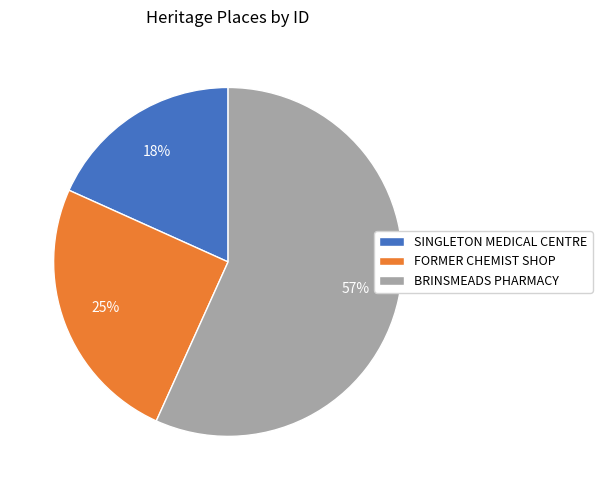

Count the number of slices in the pie.

3